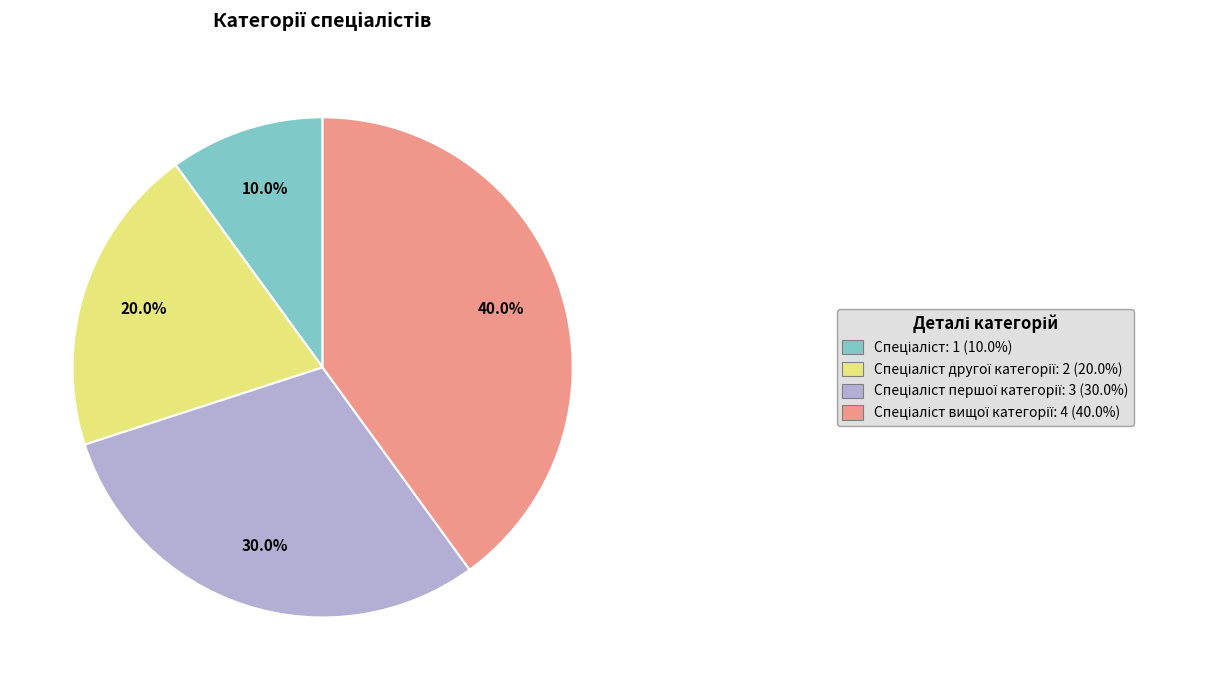

Is there a majority slice in this chart?

No